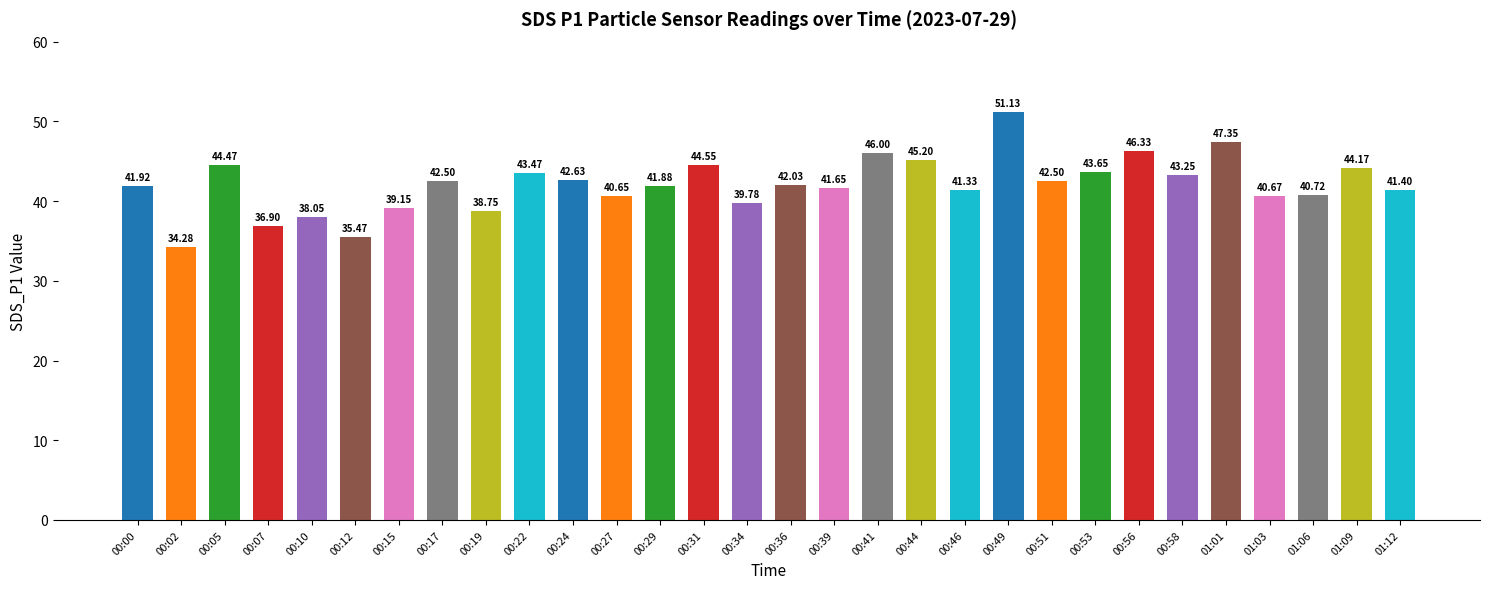

Which has a higher value, 01:06 or 00:10?

01:06